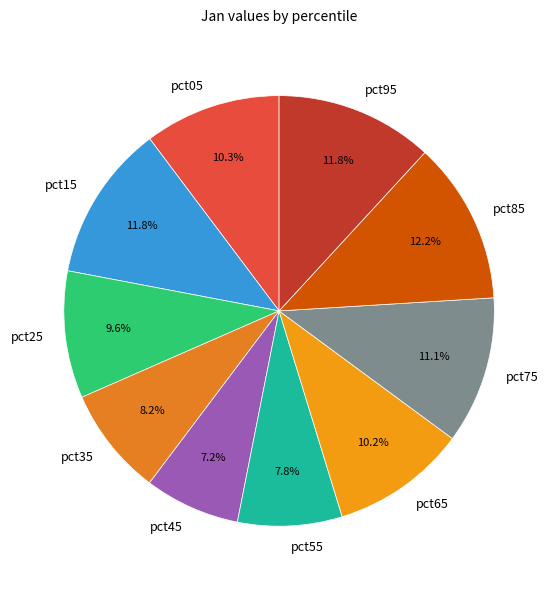

What is the smallest slice in the pie chart?

pct45